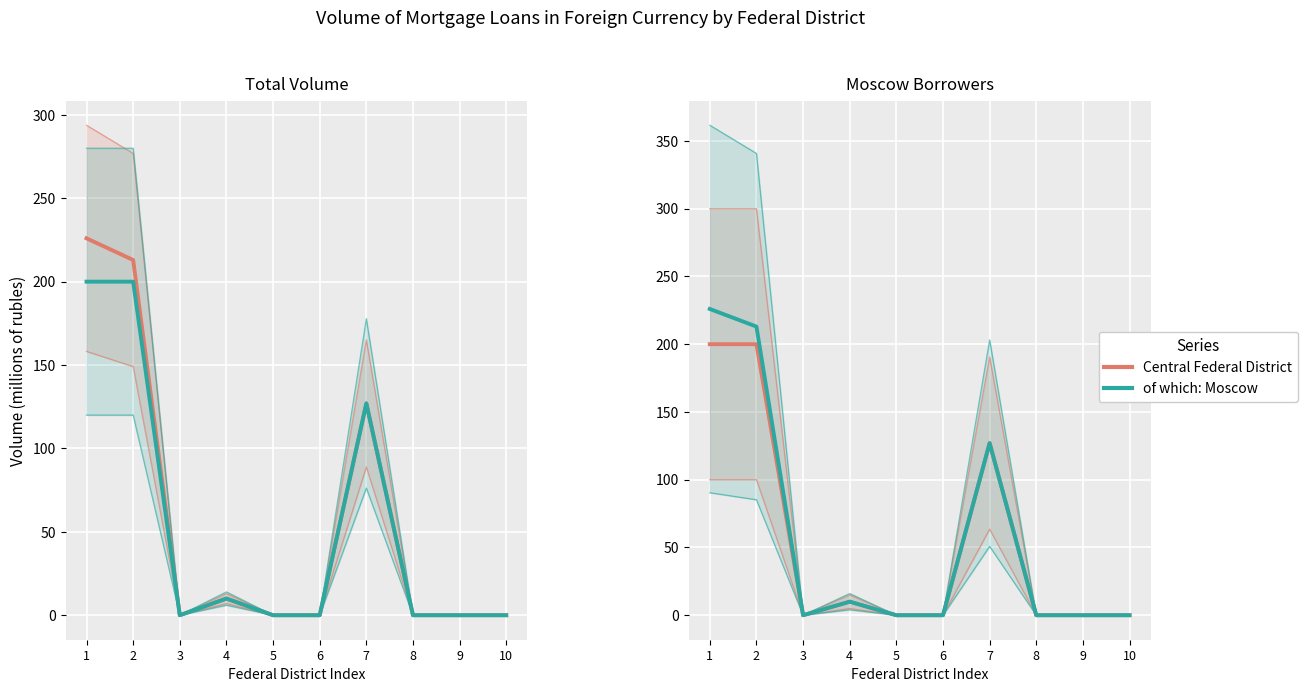

How many lines are shown in the chart?

2